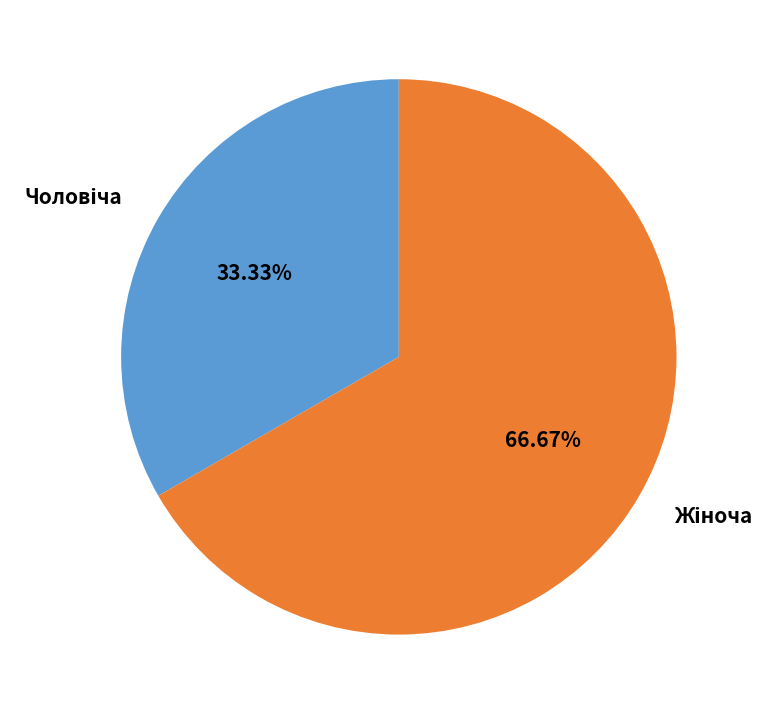

Count the number of slices in the pie.

2